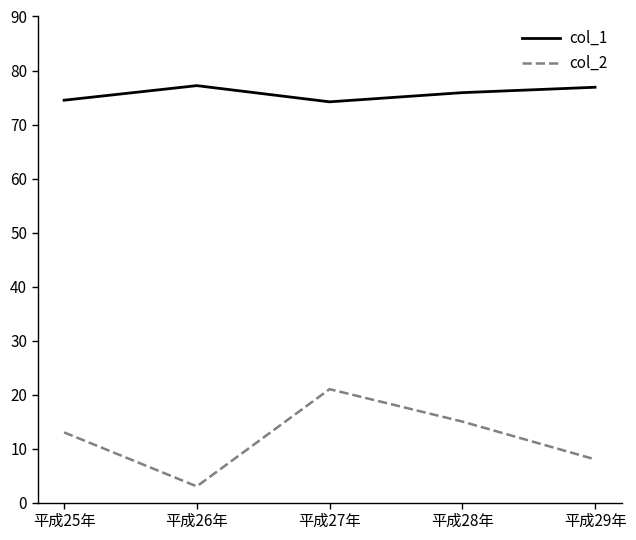

What is the sum of the col_2 values at 平成28年 and 平成26年?

18.0